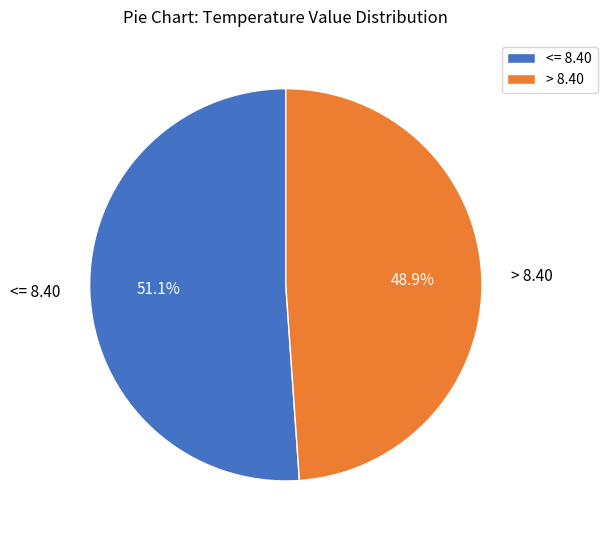

Which has a higher value, <= 8.40 or > 8.40?

<= 8.40